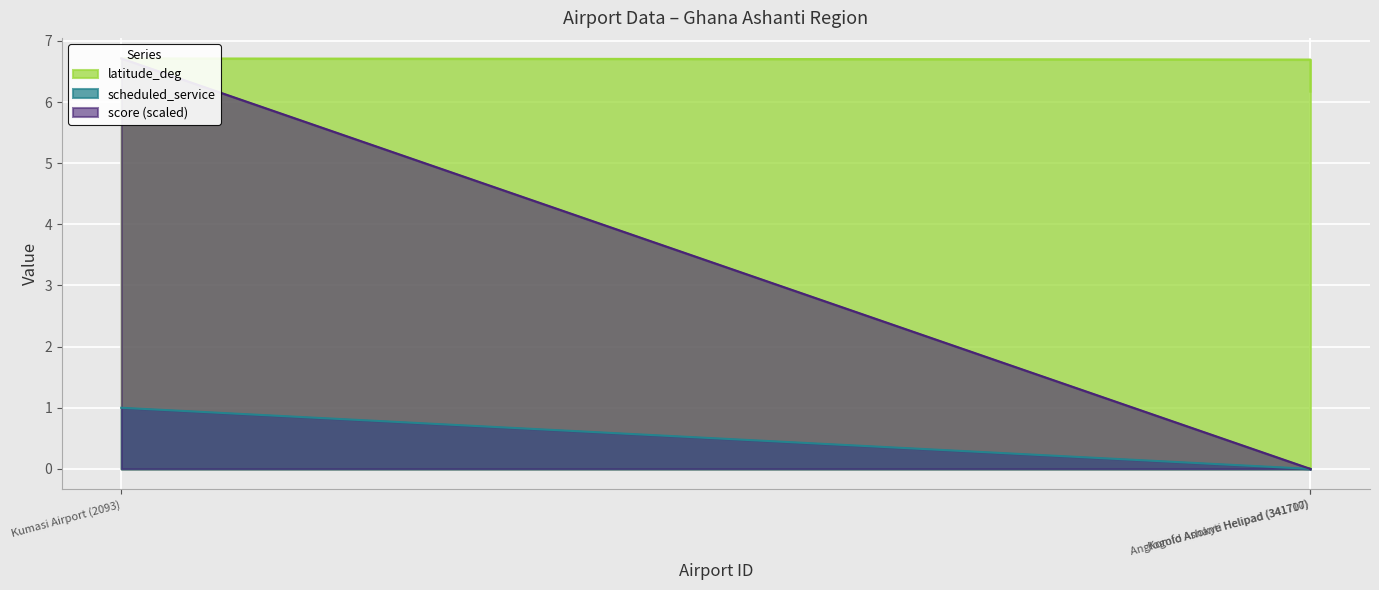

What are all the series names shown in the legend?

latitude_deg, scheduled_service, score